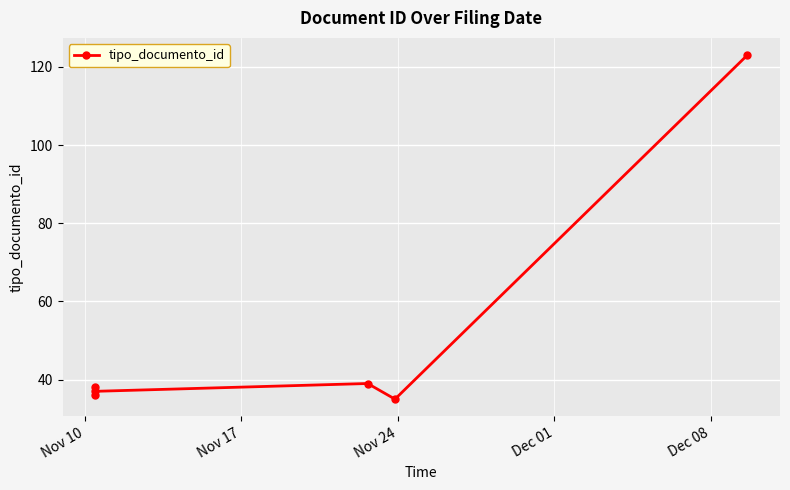

True or false: the data shows 15 at Nov 10.

False